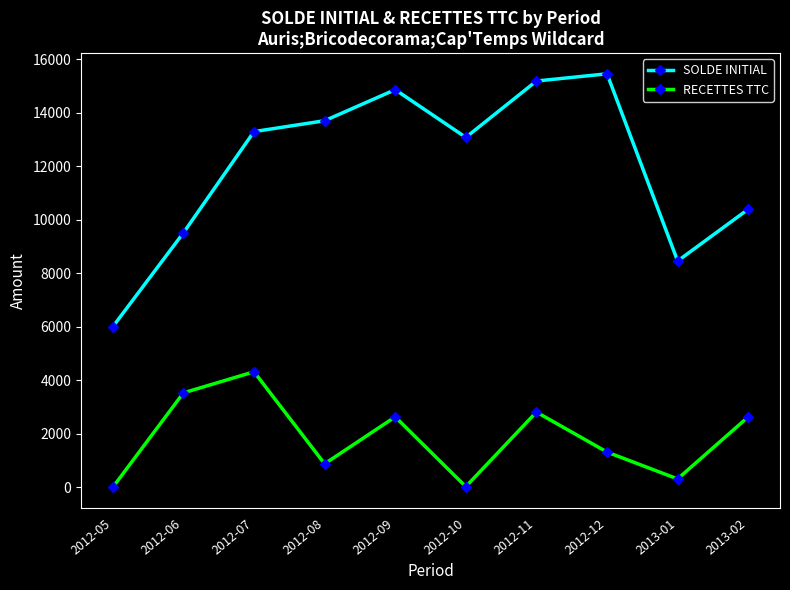

Which category has the highest value in the RECETTES TTC series?

2012-07